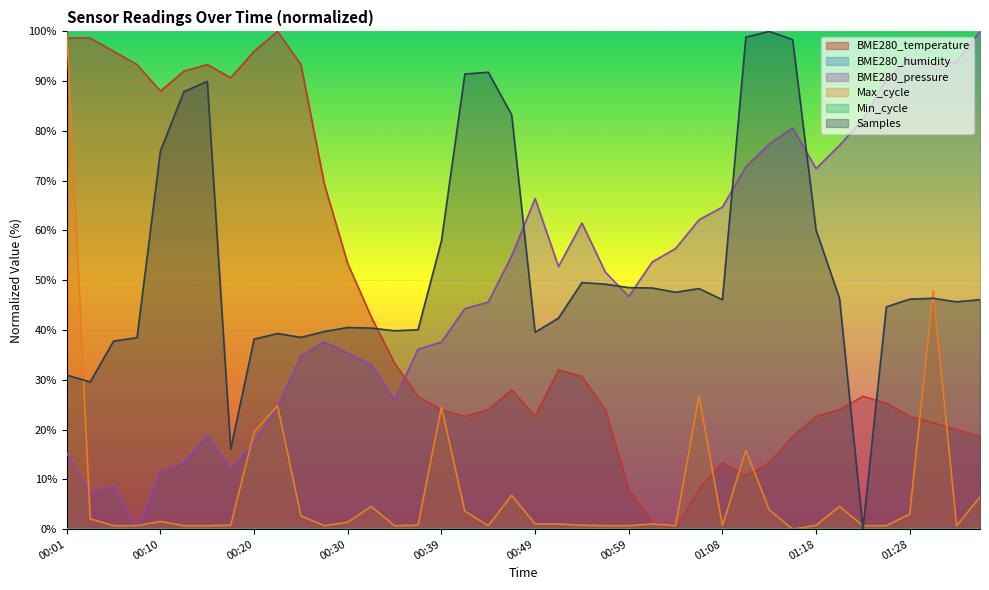

Between 00:18 and 01:16, which is larger?

00:18